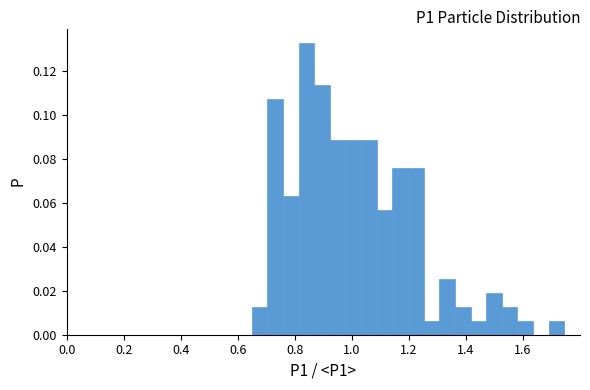

Around what value on the x-axis is the tallest bar? Give the approximate position of its centre, as read against the axis.

0.84